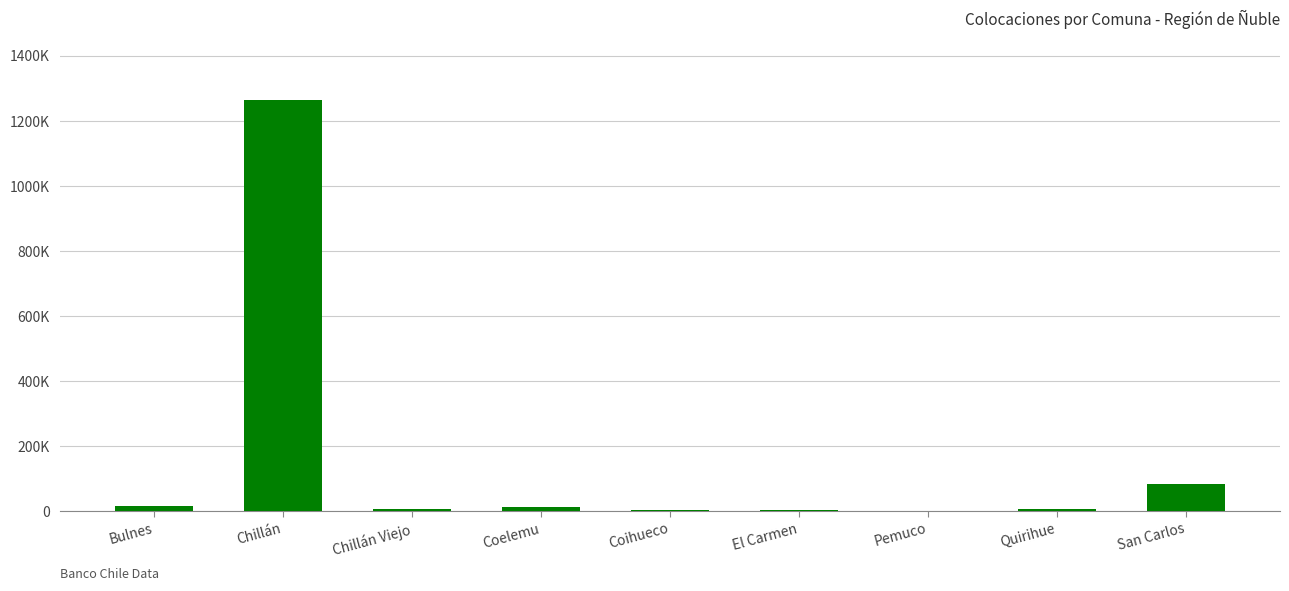

Where does the data first go above 6621?

Bulnes